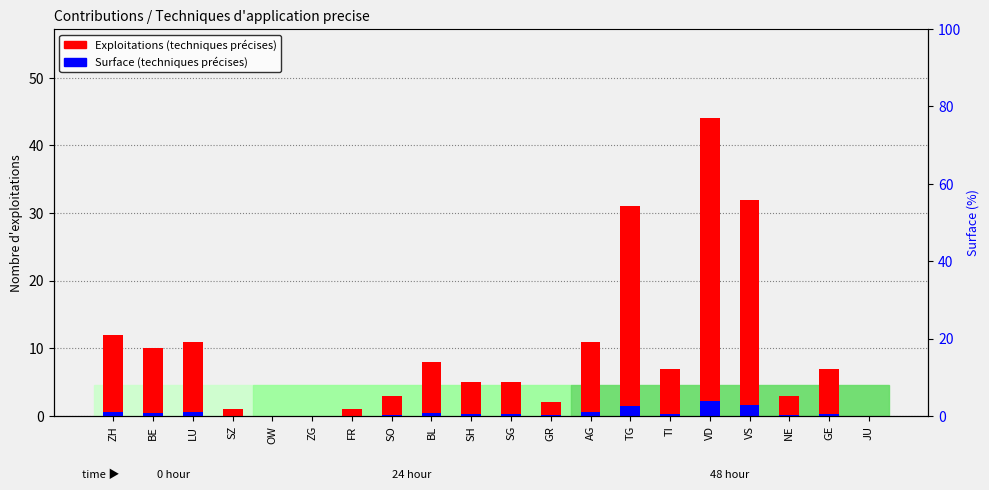

At TG, list the series in order from smallest to largest.

Surface (techniques précises), Exploitations (techniques précises)